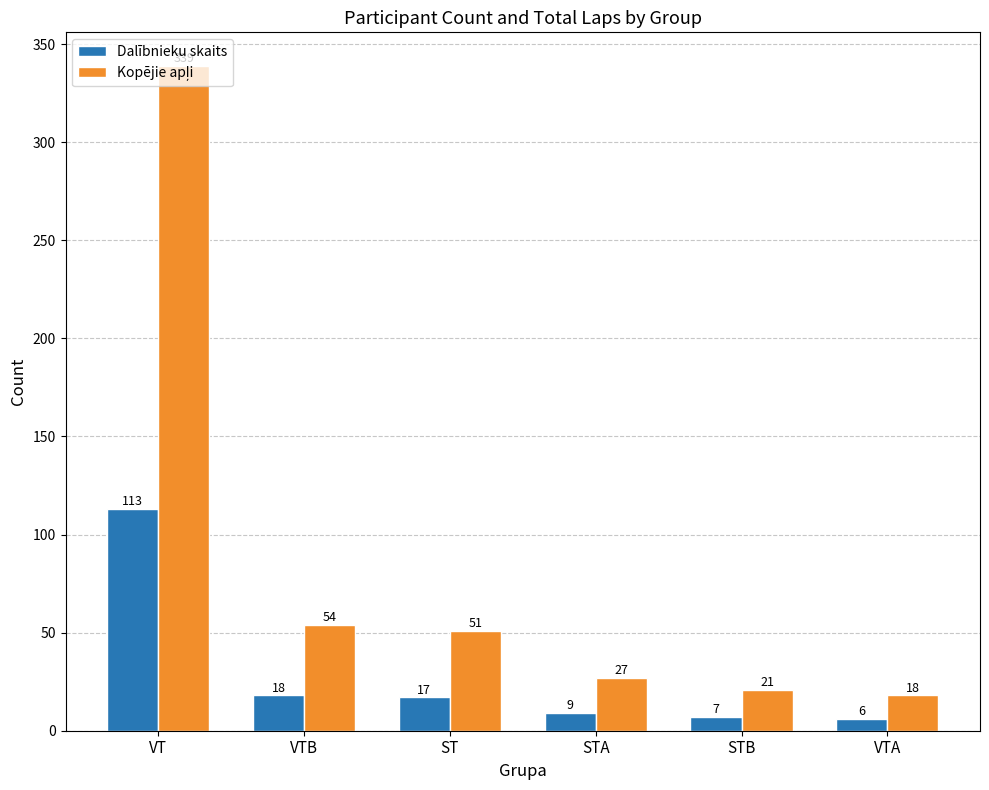

Rank the categories by Dalībnieku skaits value from lowest to highest.

VTA, STB, STA, ST, VTB, VT